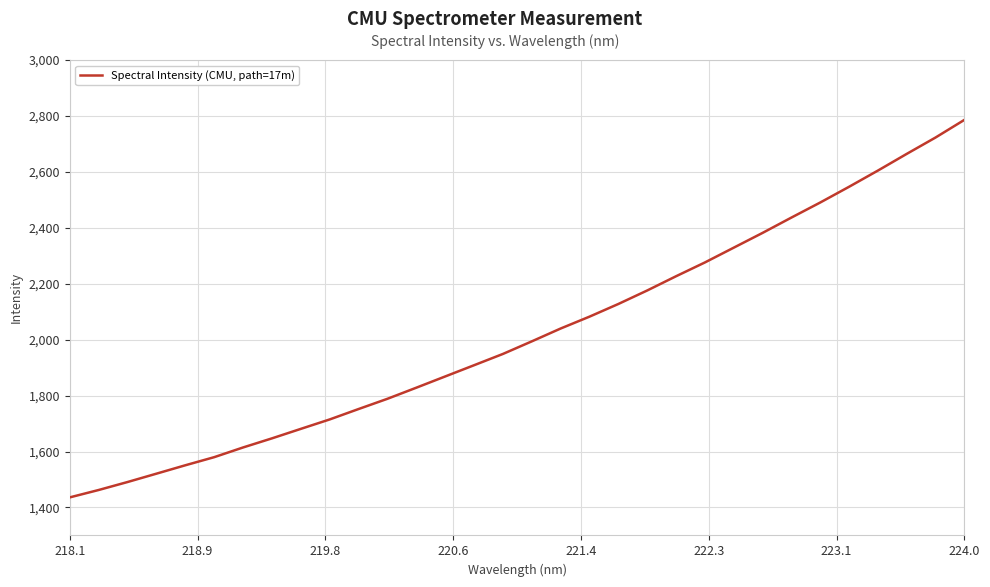

Count the number of data series in this chart.

1